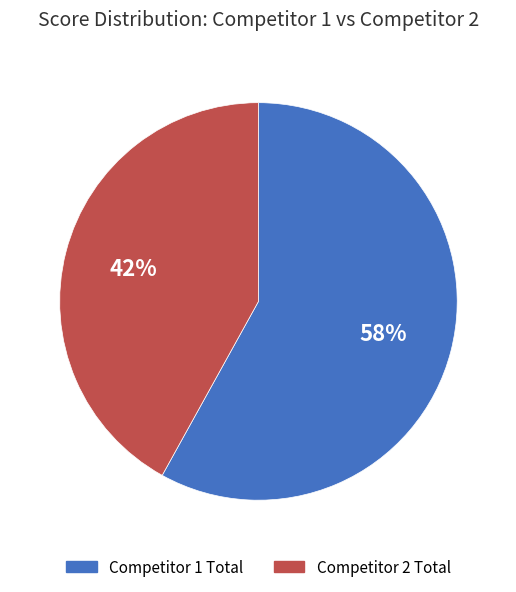

What percentage is the Competitor 2 Total slice, to the nearest percent?

42%